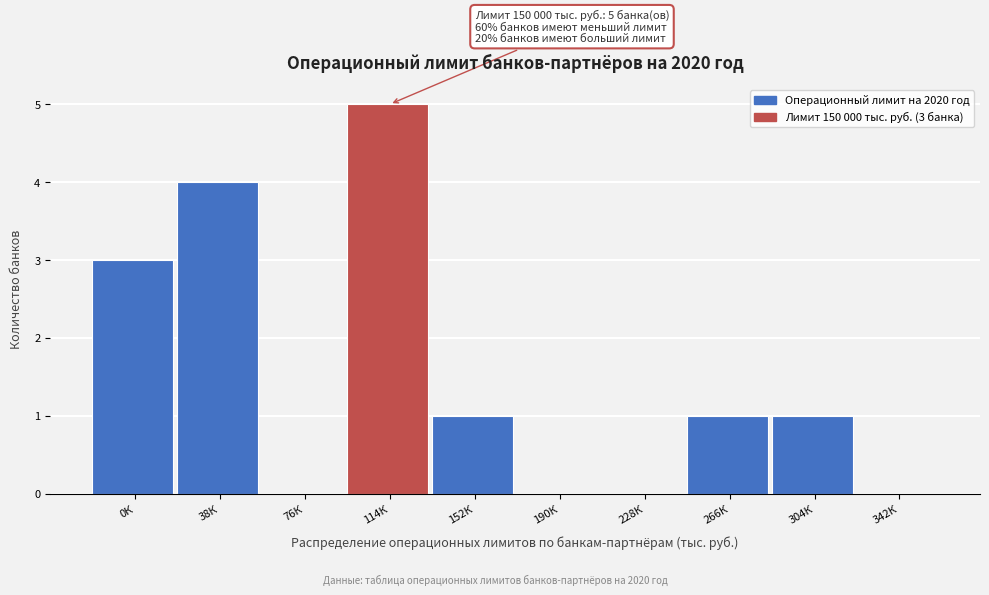

Reading left to right, list all the values displayed in this chart.

0К=3	38К=4	76К=0	114К=5	152К=1	190К=0	228К=0	266К=1	304К=1	342К=0